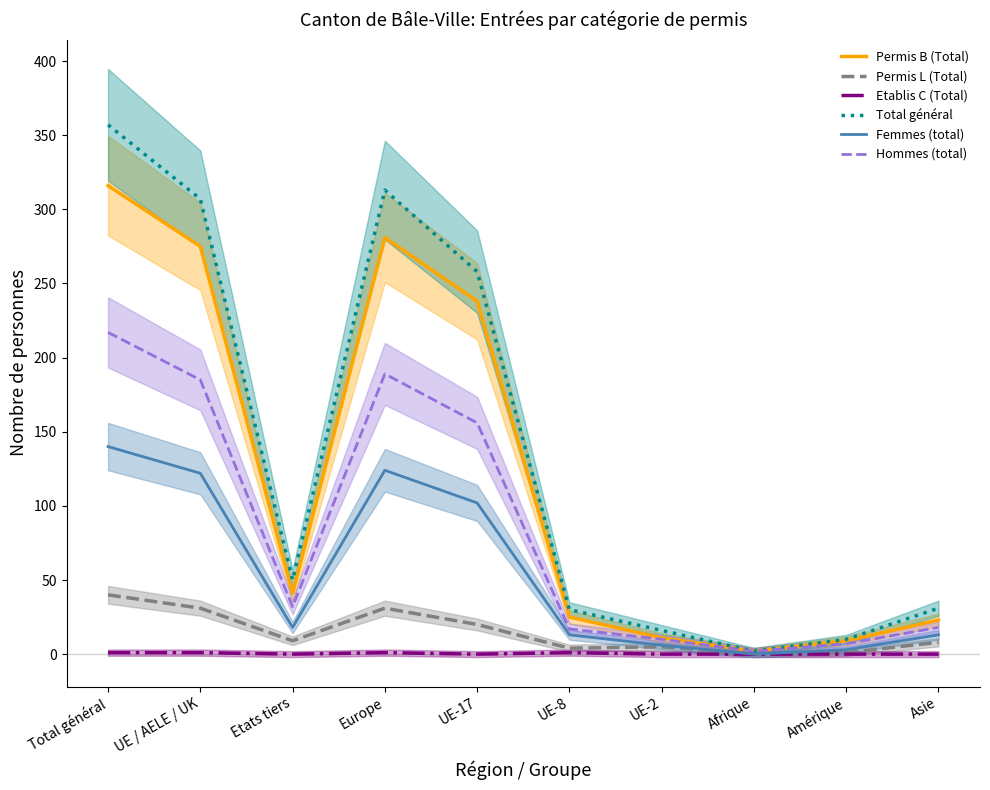

What is the greatest value displayed?

357